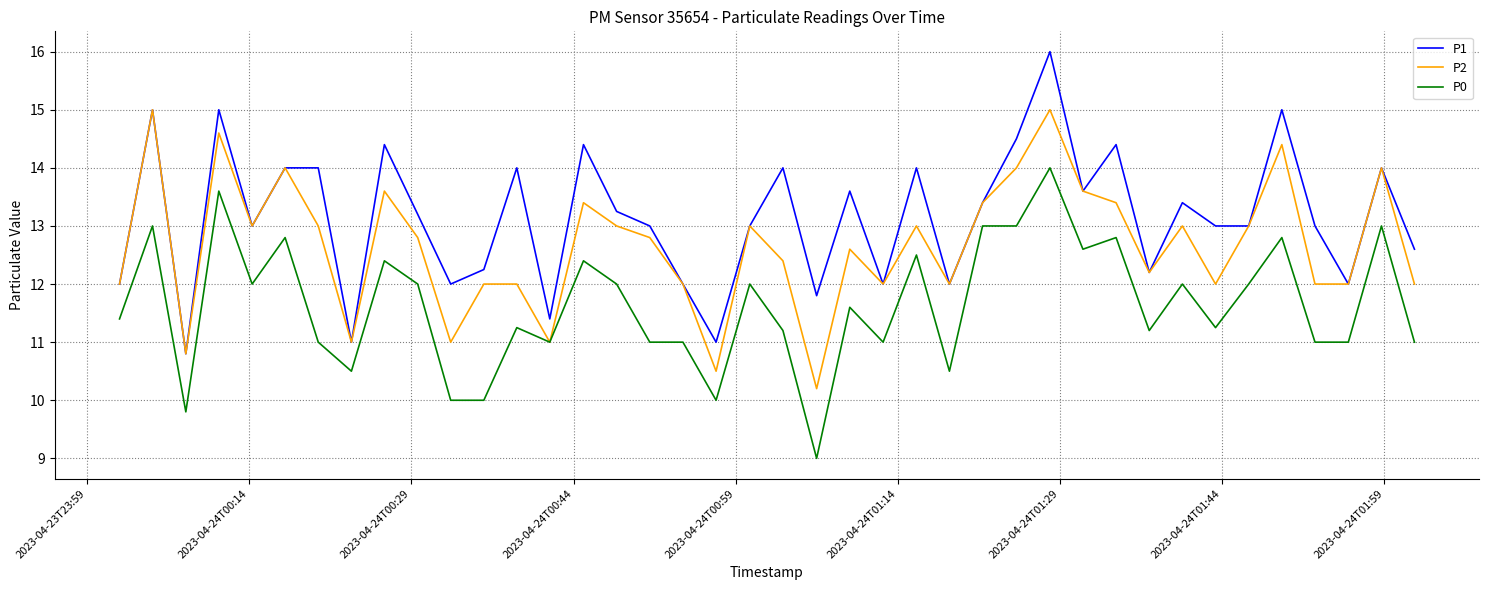

What is the minimum value for P0?

9.0